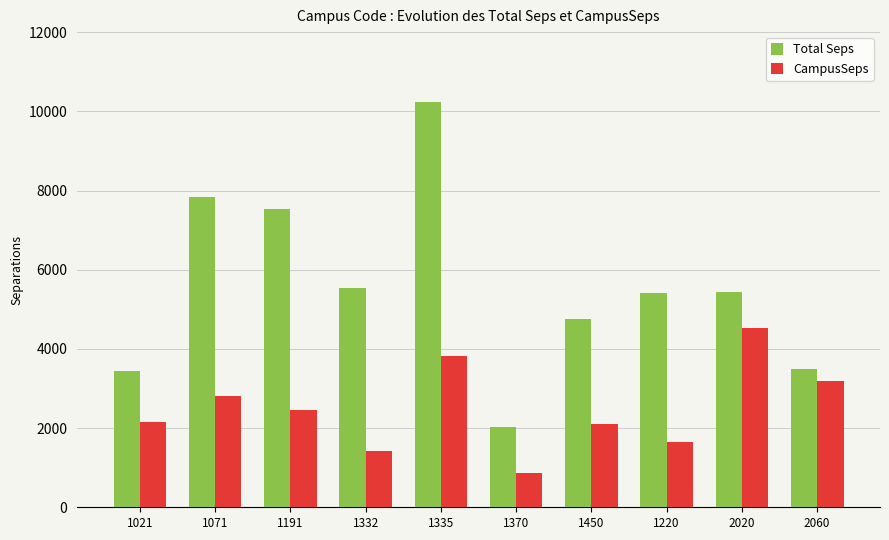

The value of Total Seps at 1332 is 9435.8. True or false?

False